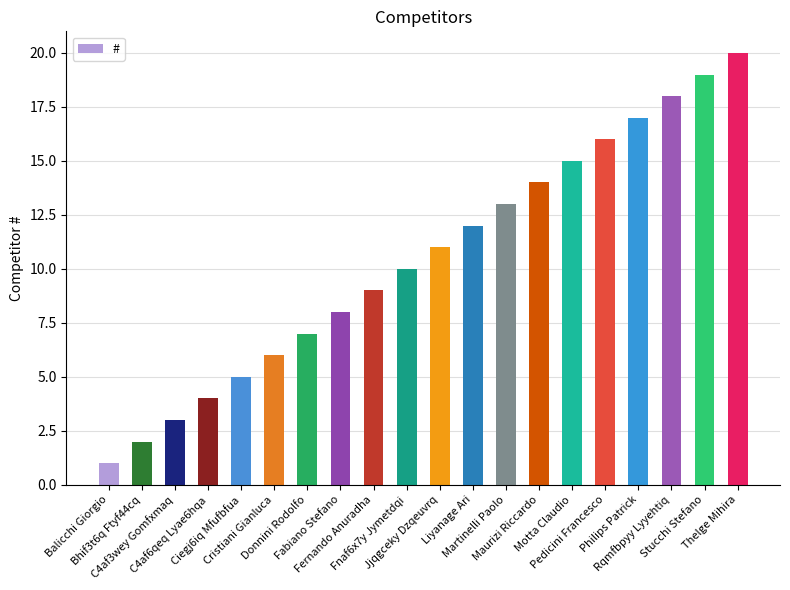

What is the difference between the second highest and second lowest values?

17